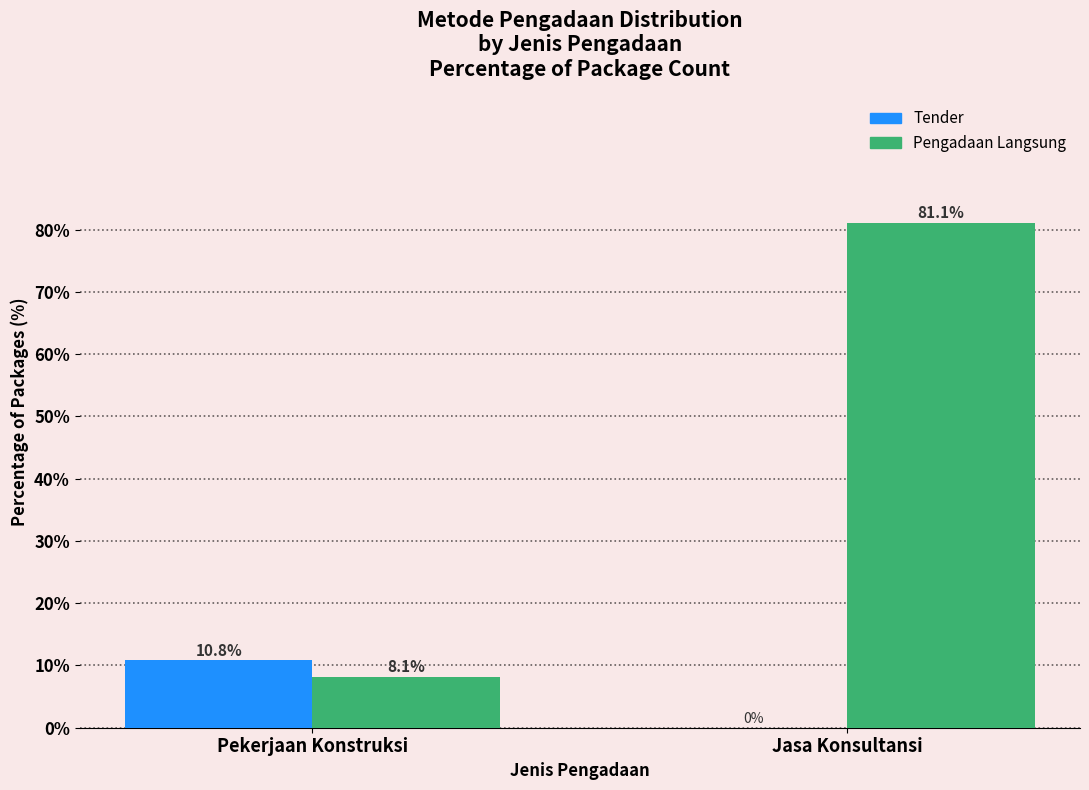

Read the Pengadaan Langsung value at Jasa Konsultansi.

81.1